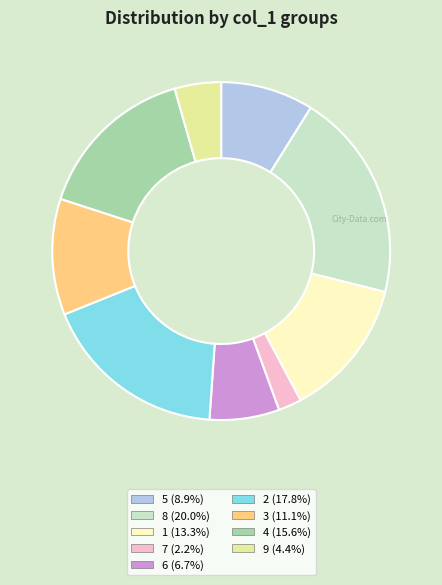

The 9 slice represents 4% of the pie. True or false?

True